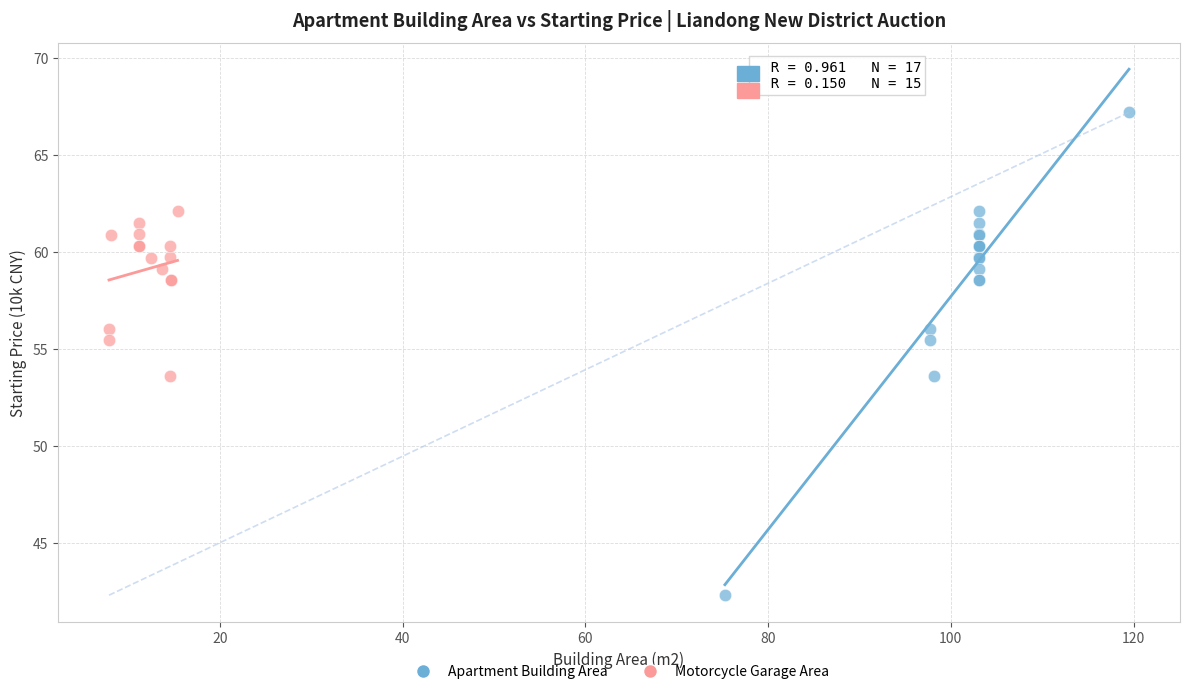

Which series reaches the maximum Y coordinate?

Apartment Building Area